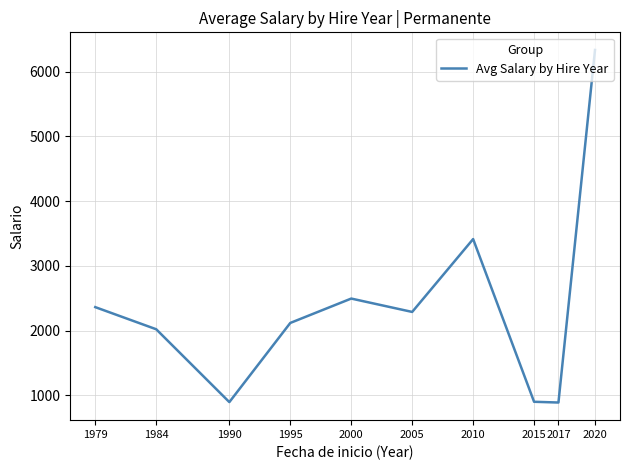

Approximately how many times larger is the value at 2010 compared to 2017?

3.8